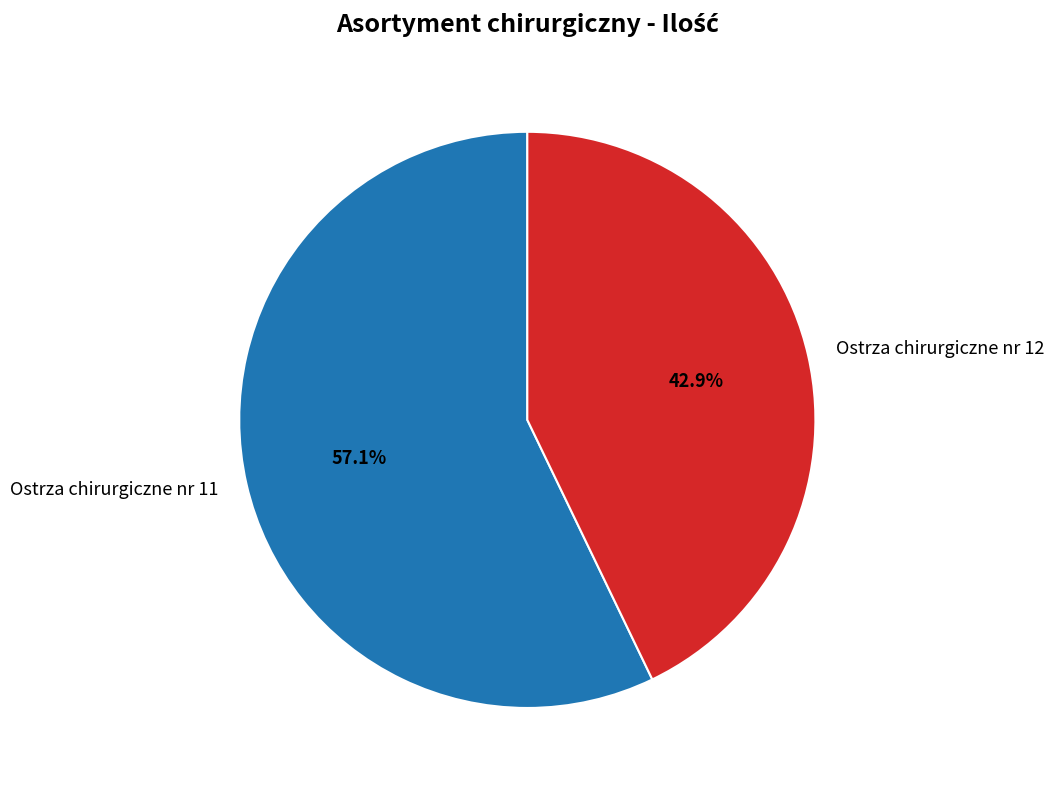

Is Ostrza chirurgiczne nr 11 the majority of the pie?

Yes